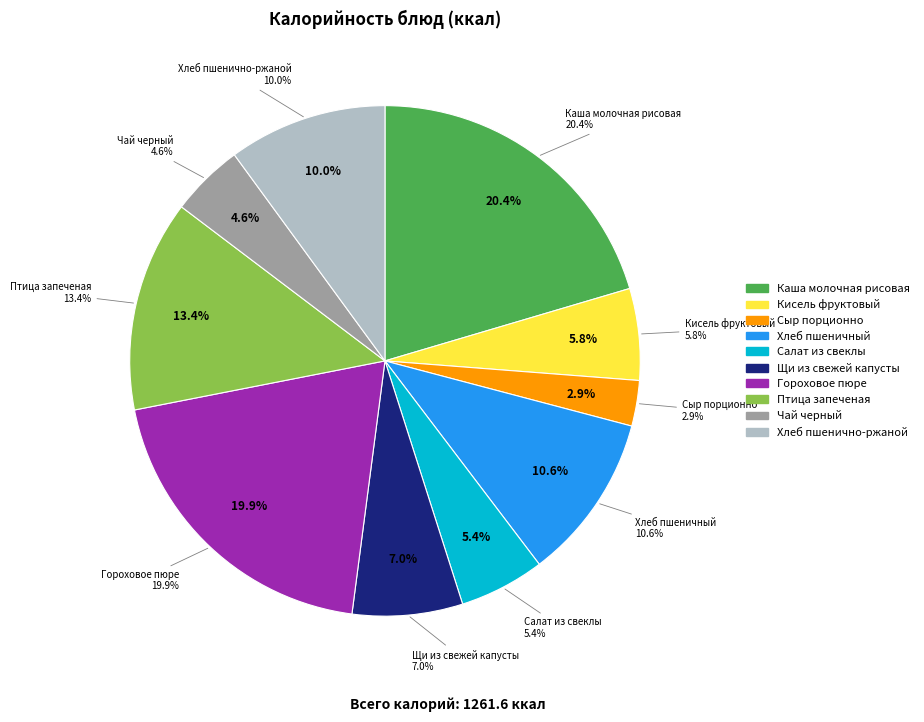

To the nearest percent, what portion does Сыр порционно represent?

3%